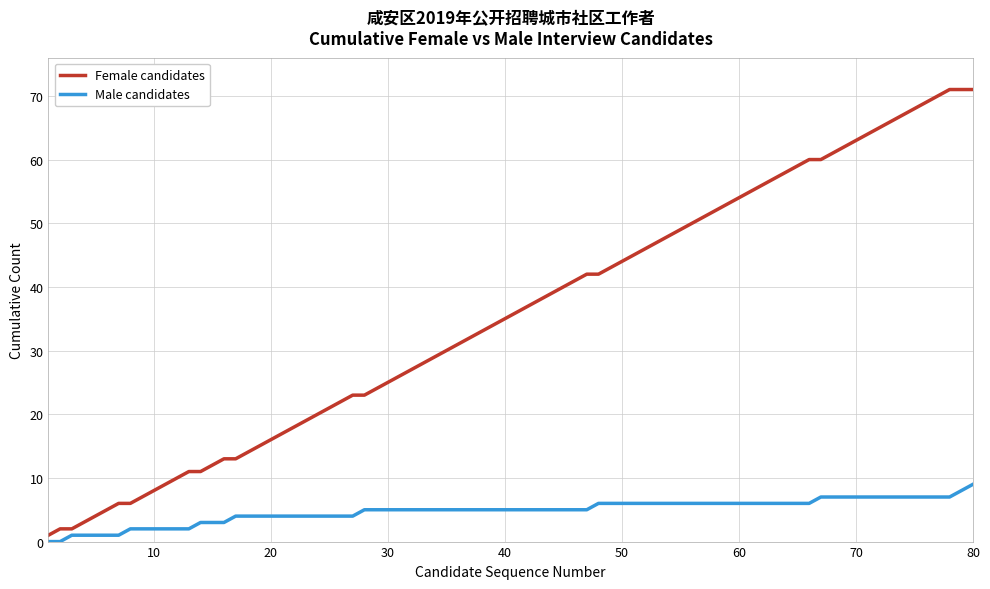

What is the greatest value displayed?

71